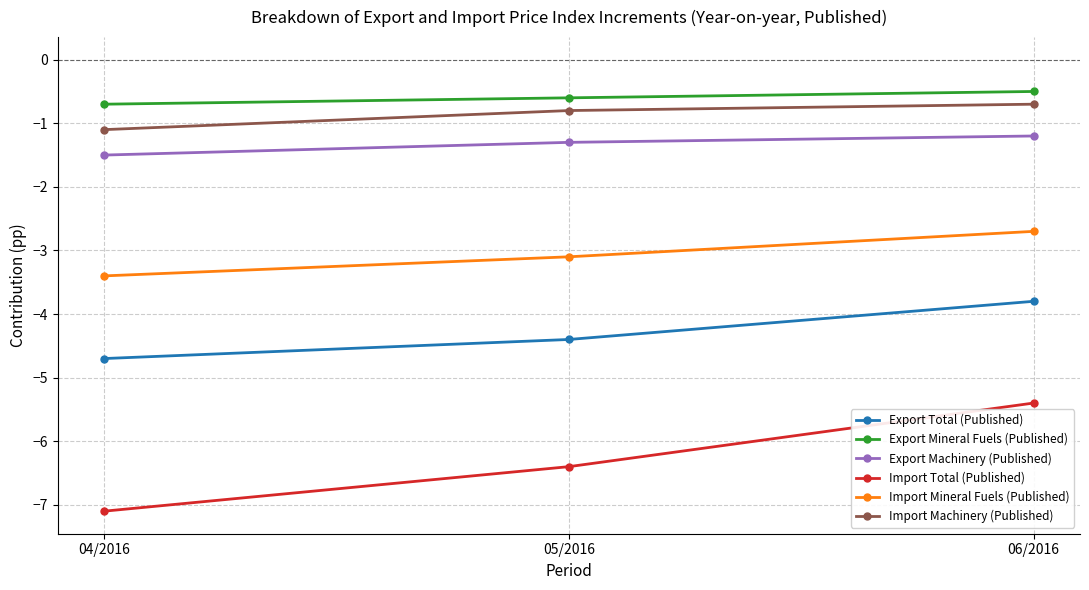

Reading left to right, transcribe all the data shown in this chart.

Export Total (Published): -4.7	-4.4	-3.8
Export Mineral Fuels (Published): -0.7	-0.6	-0.5
Export Machinery (Published): -1.5	-1.3	-1.2
Import Total (Published): -7.1	-6.4	-5.4
Import Mineral Fuels (Published): -3.4	-3.1	-2.7
Import Machinery (Published): -1.1	-0.8	-0.7